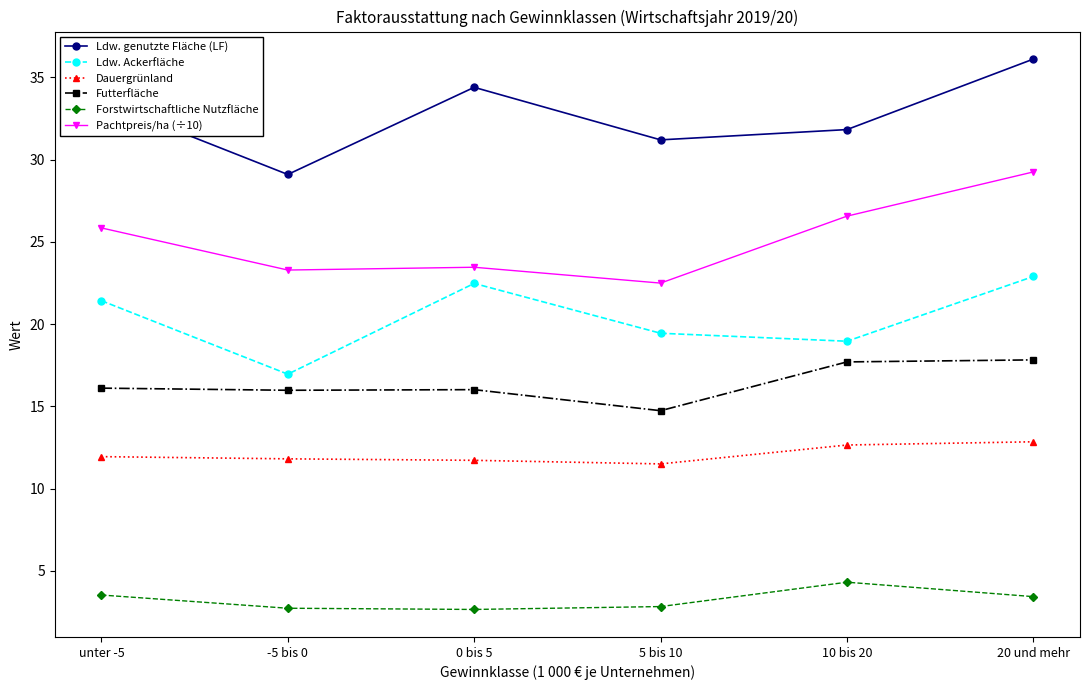

Rank the series at 5 bis 10 from lowest to highest value.

Forstwirtschaftliche Nutzfläche, Dauergrünland, Futterfläche, Ldw. Ackerfläche, Pachtpreis/ha (÷10), Ldw. genutzte Fläche (LF)